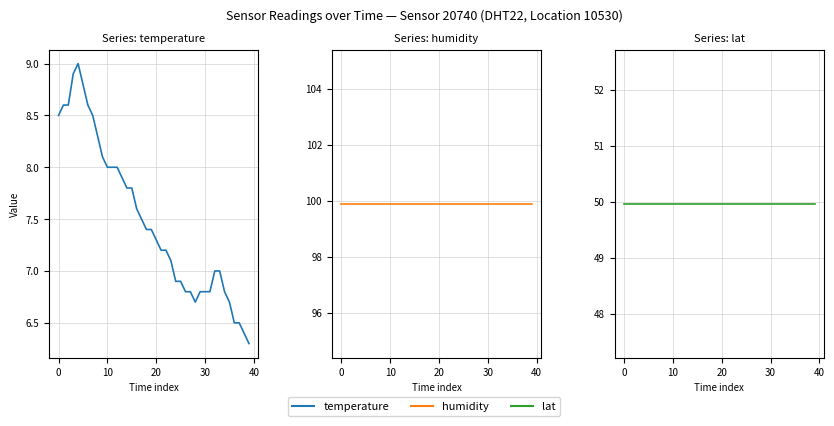

What is the average value of the lat series?

50.0